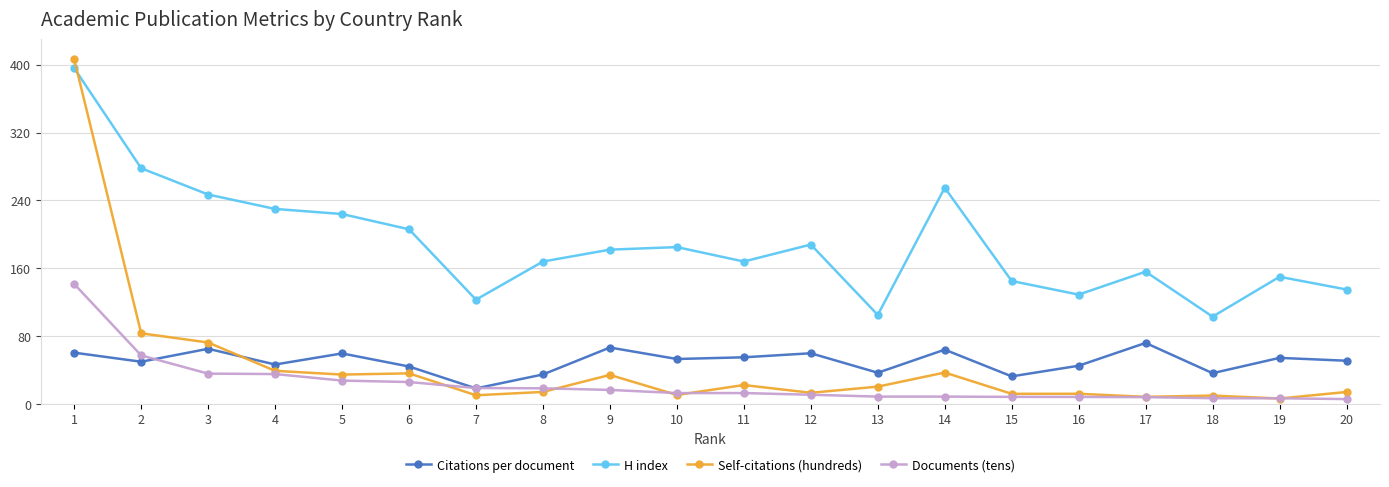

Which series has the largest total across all categories?

H index